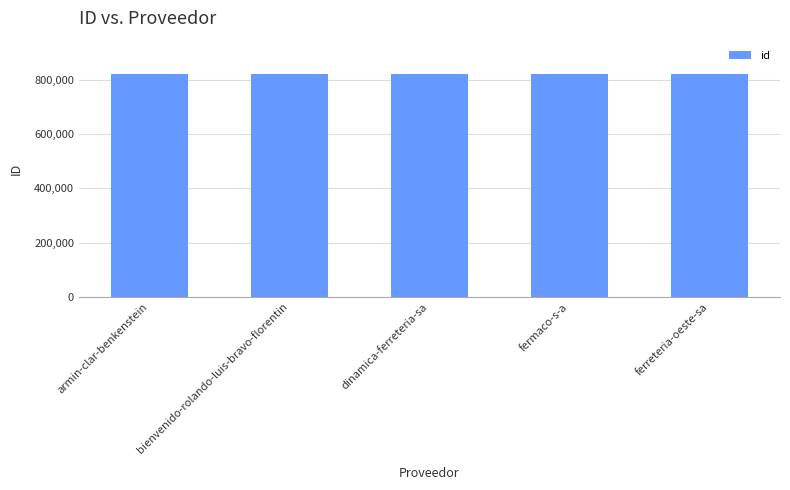

The value at ferreteria-oeste-sa is 820464. True or false?

True